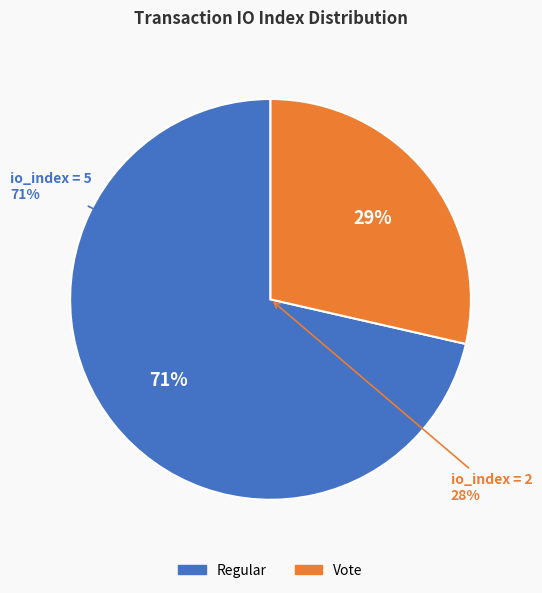

What is the total percentage of Regular (io_index=5) and Vote (io_index=2)?

100.0%